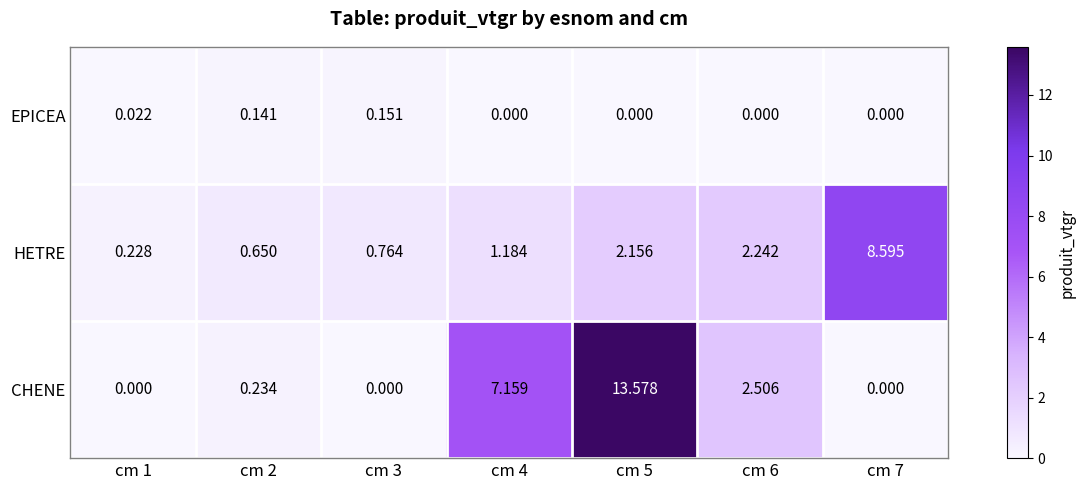

Which series has the largest total across all categories?

CHENE